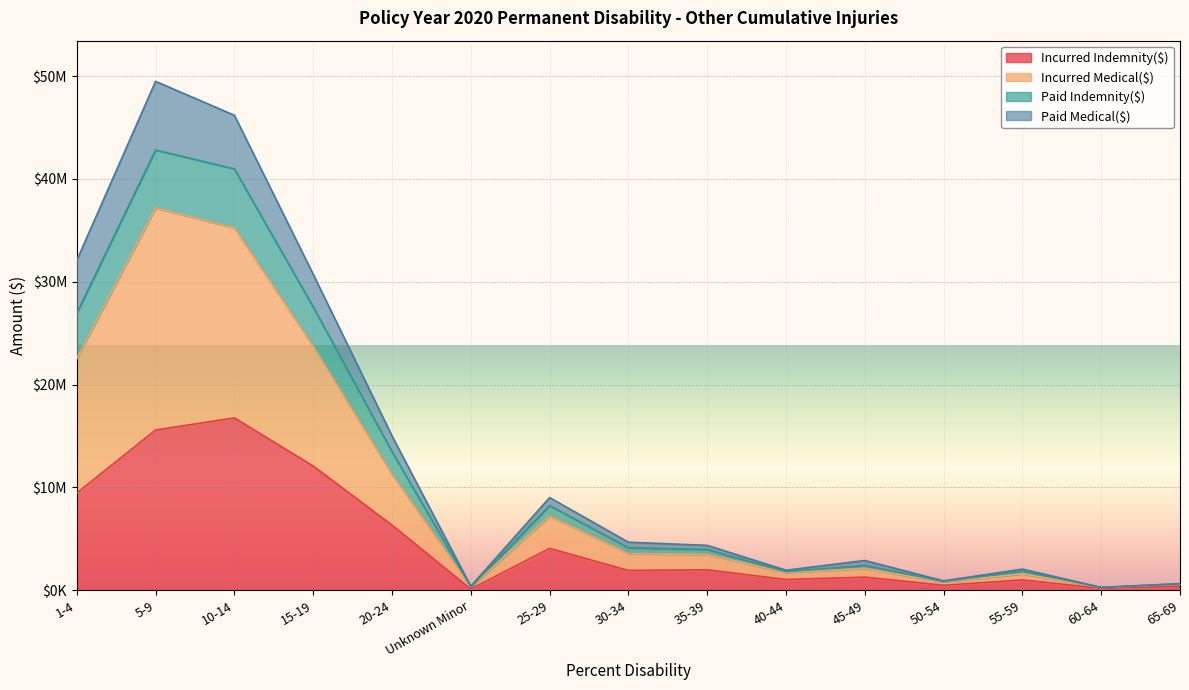

Does the chart display data point markers on the line(s)?

No